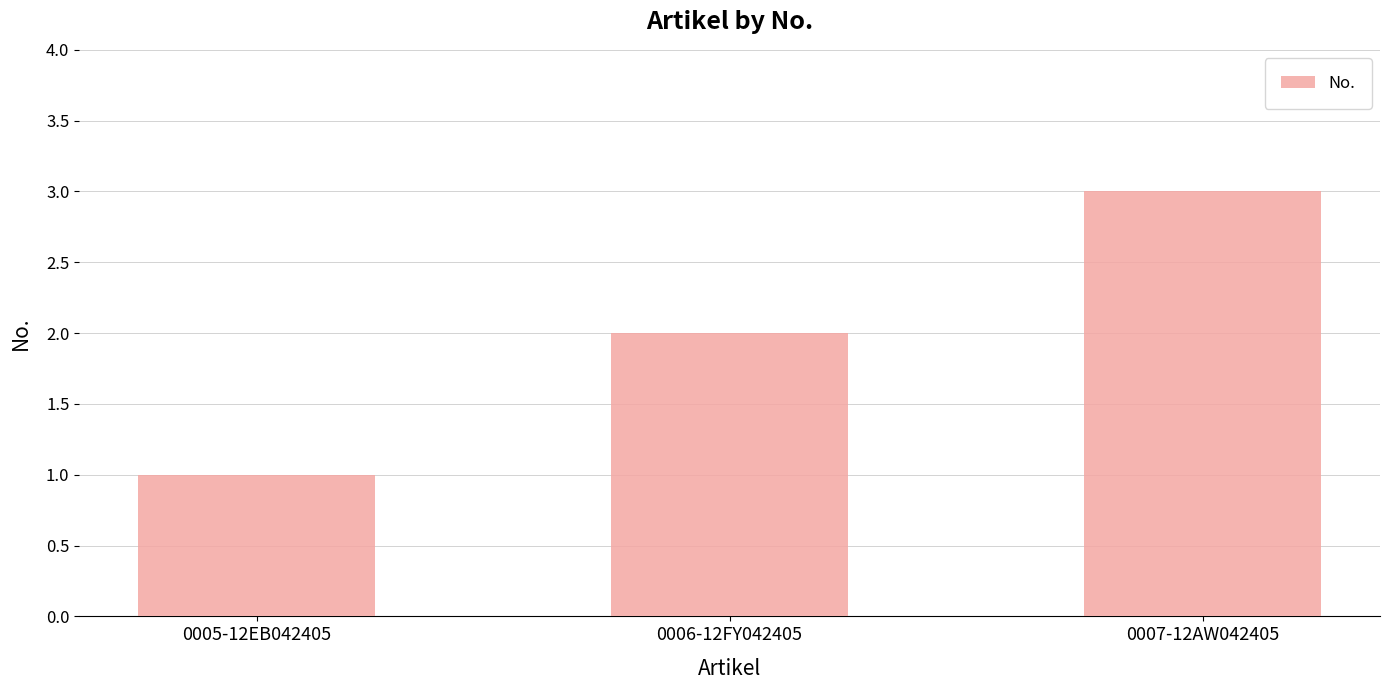

What is the label of the 2nd bar from the right?

0006-12FY042405